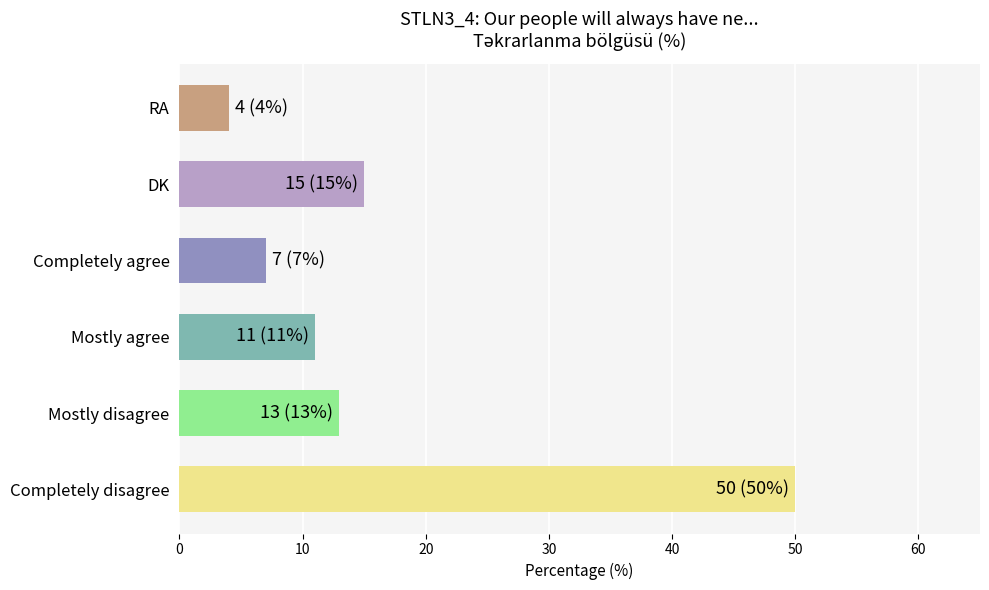

Does the chart contain stacked bars?

No